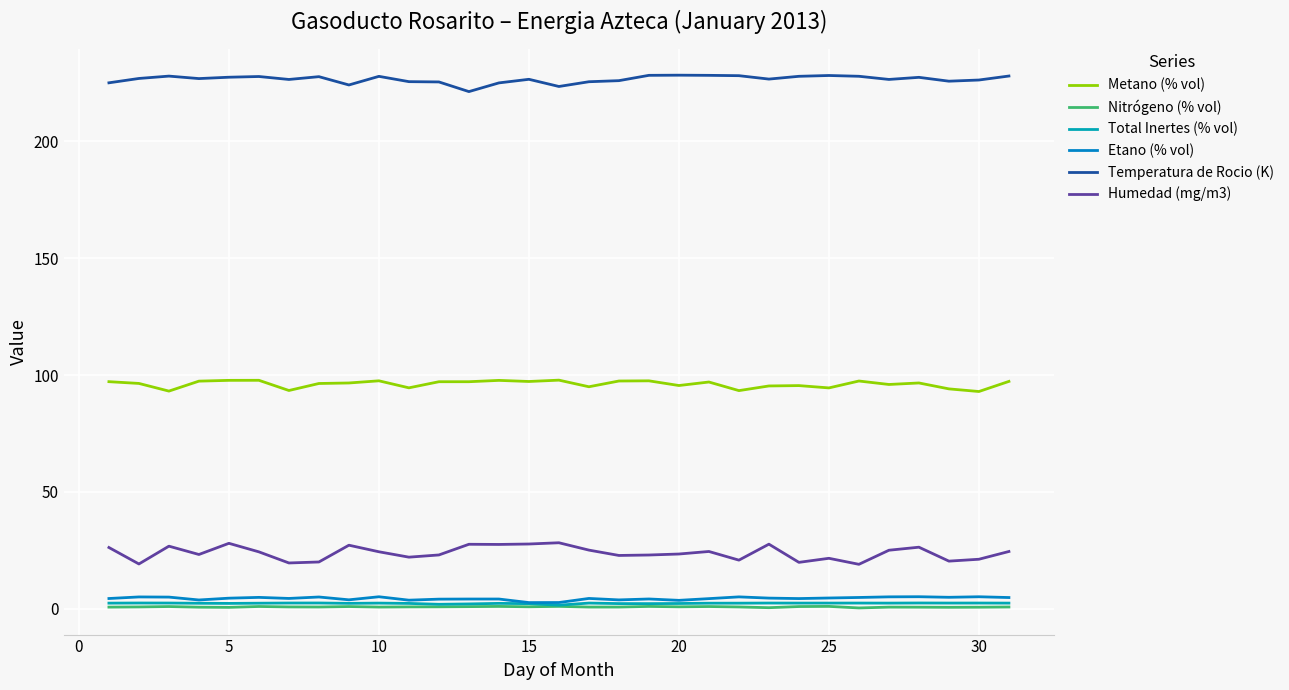

True or false: Total Inertes (% vol) and Nitrógeno (% vol) intersect in this chart.

False